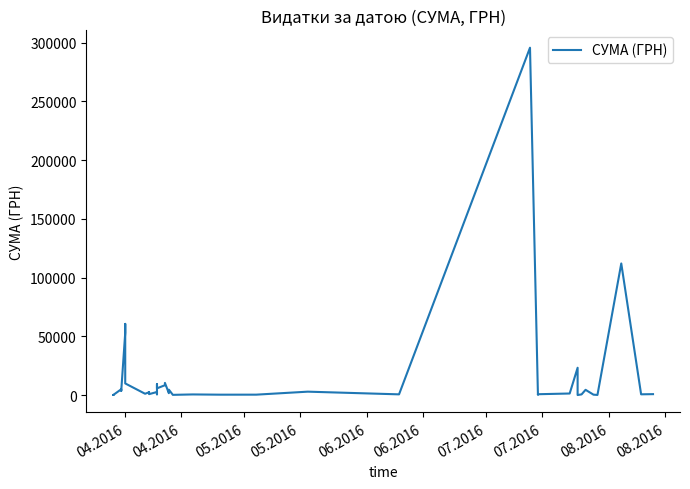

What is the difference between the maximum and minimum values?

295627.4